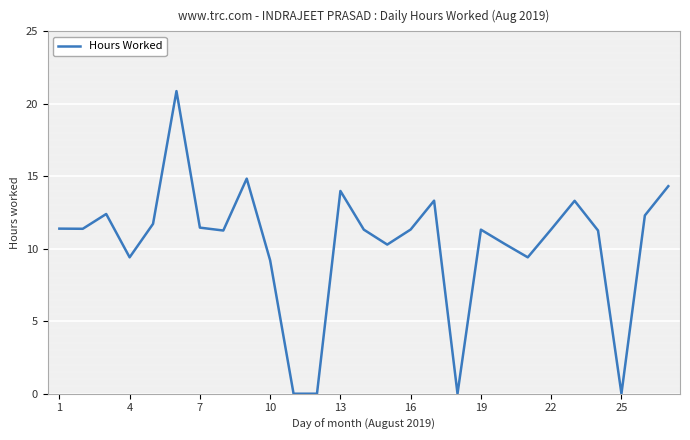

What is the difference between the maximum and minimum values?

20.9